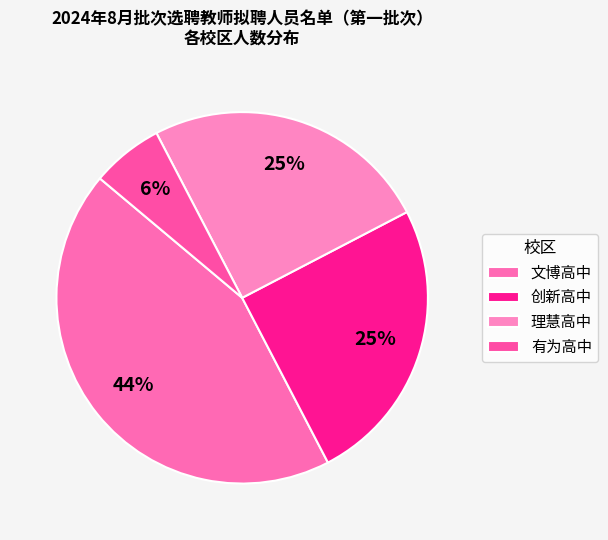

To the nearest percent, what percentage of the pie is 理慧高中?

25%